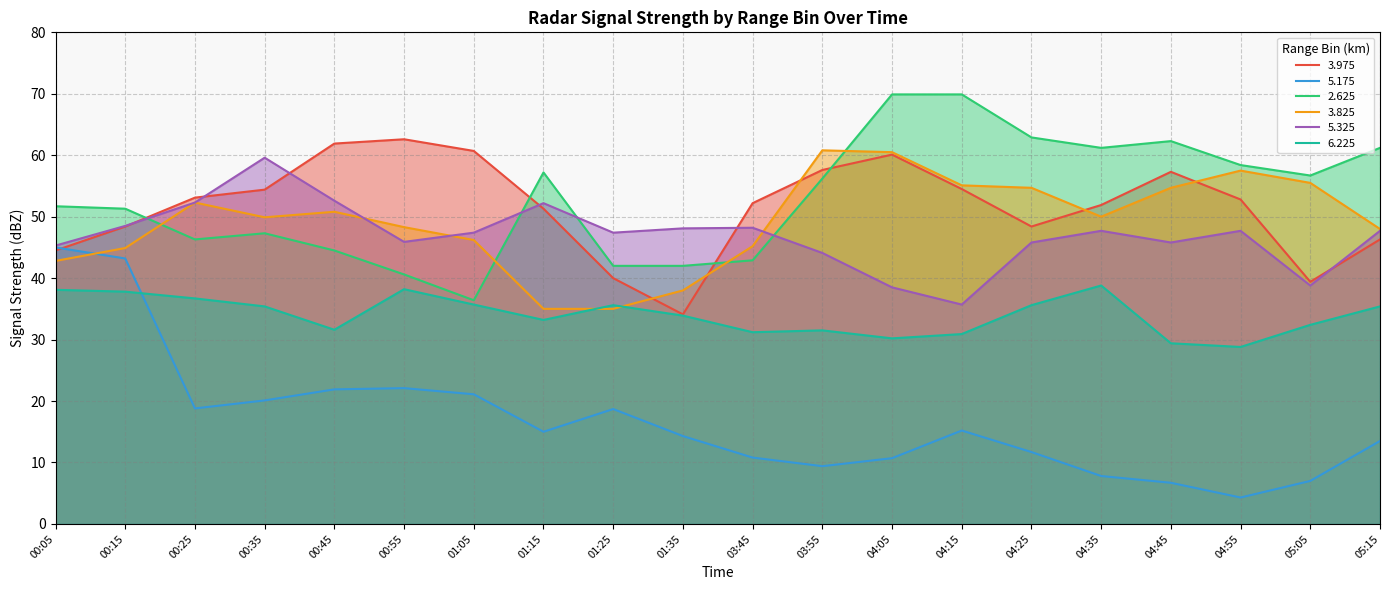

True or false: 2.625 and 5.175 cross at least once.

False